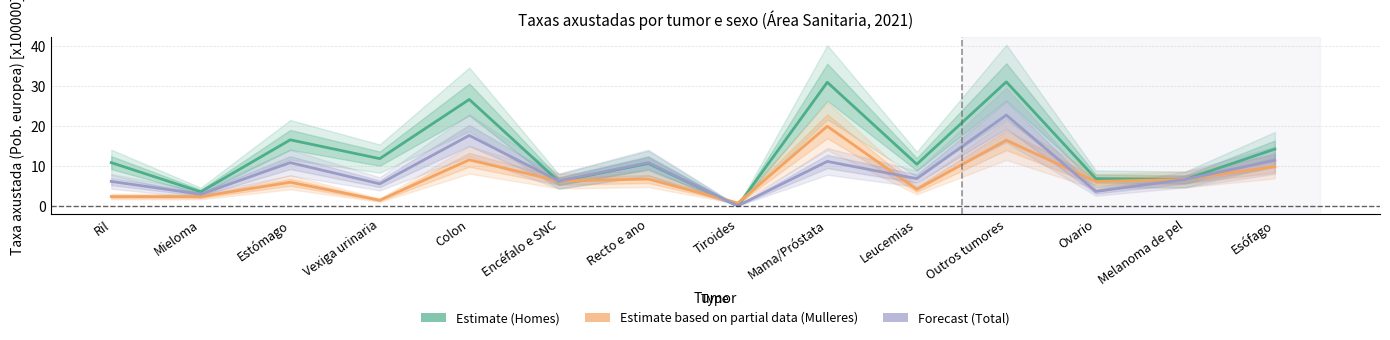

How many lines are shown in the chart?

3